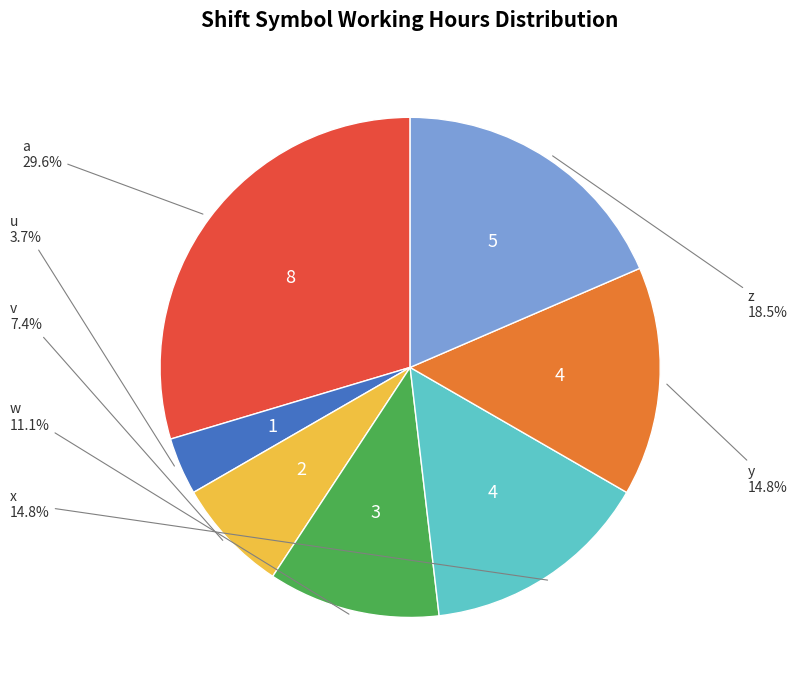

Which slice is the smallest?

u